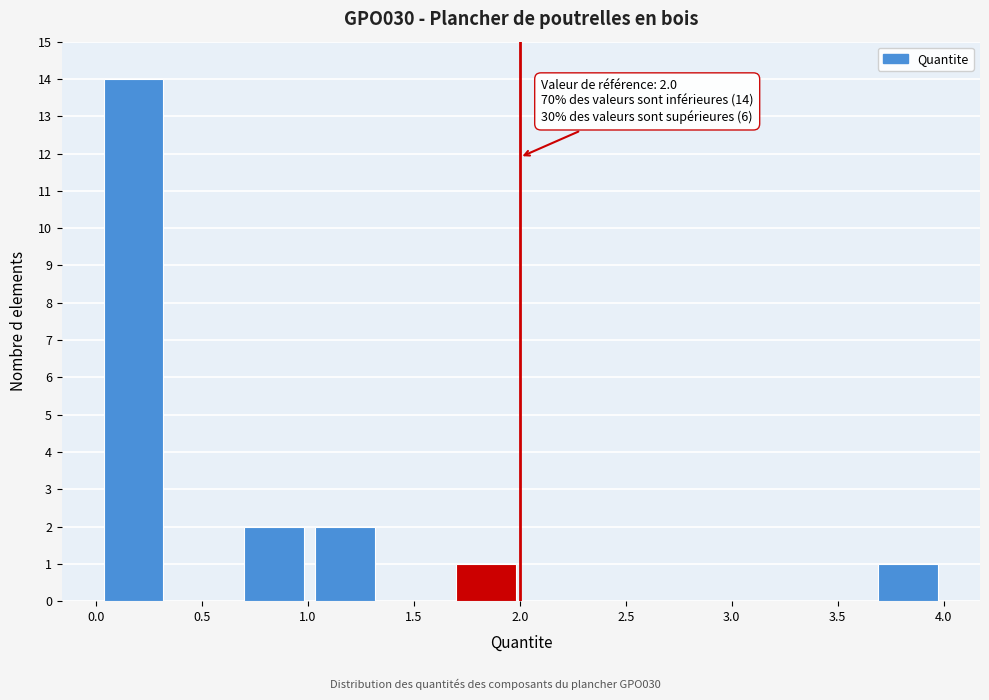

Which range on the x-axis has the tallest bar?

0.00 to 0.35